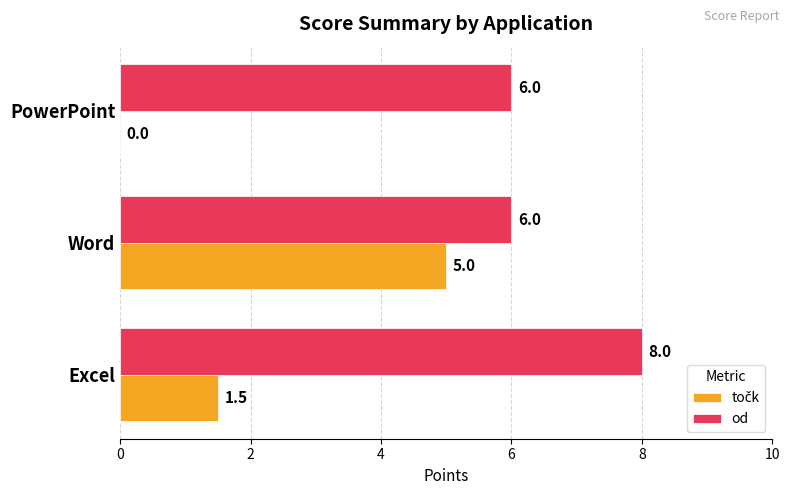

The value of od at Word is 8.0. True or false?

False